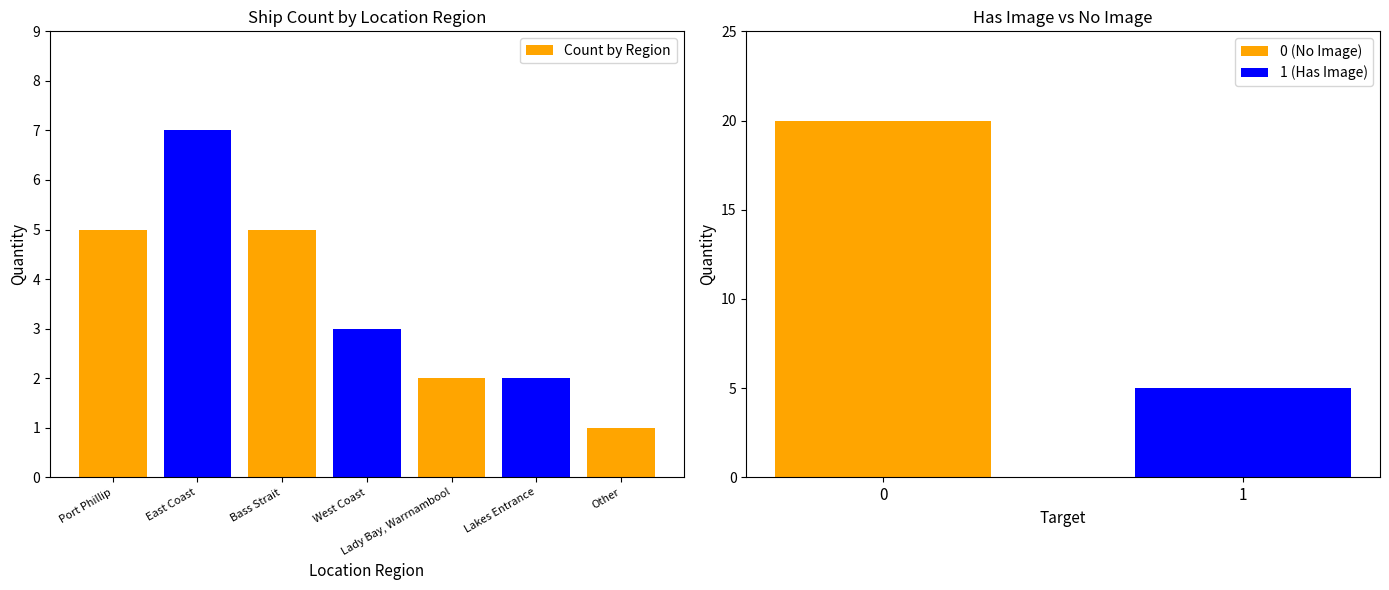

Is it true that the value at West Coast is 3?

True